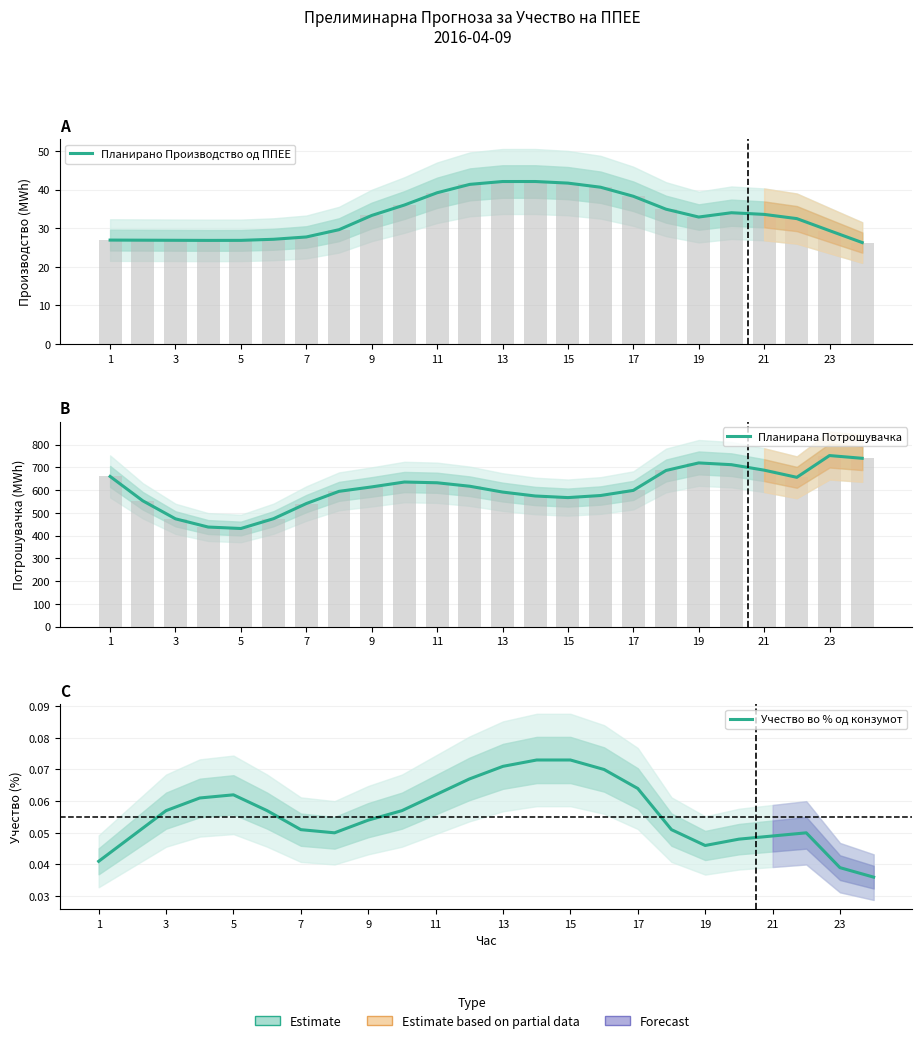

What is the total value across all series at 1?

687.0